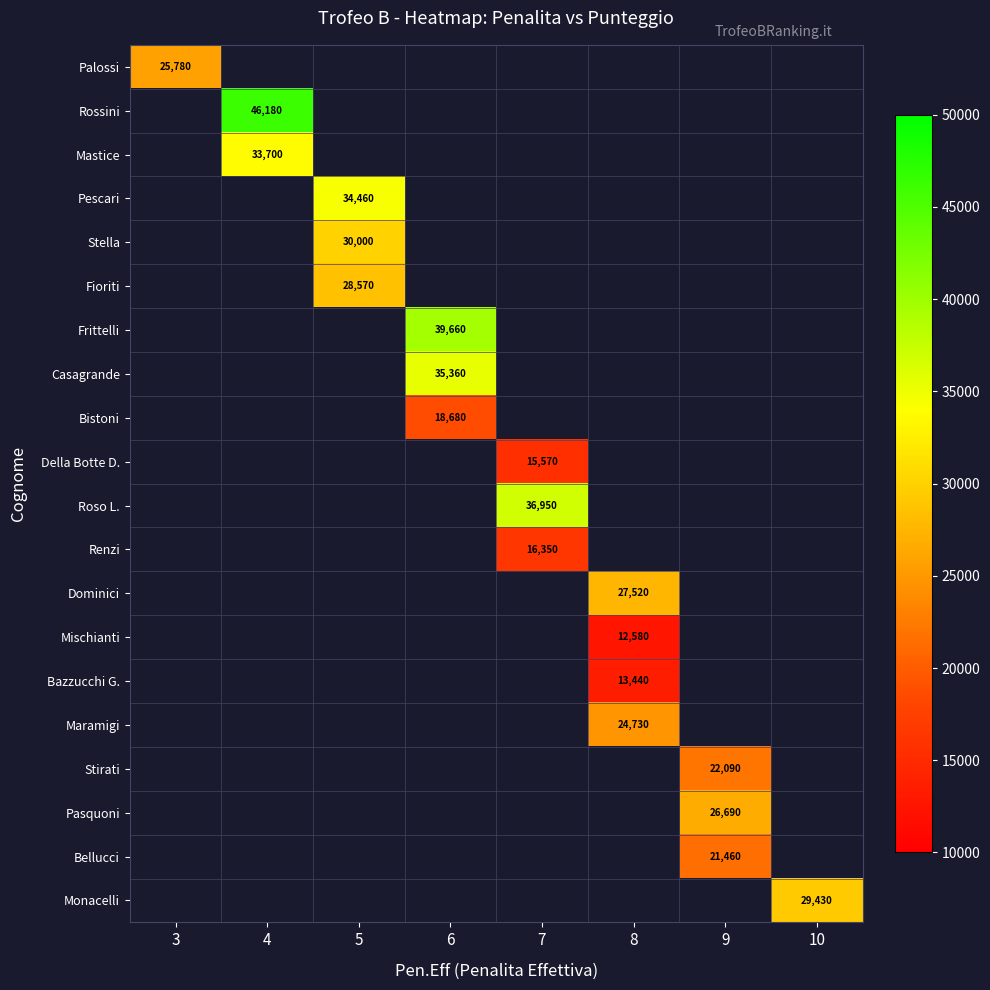

How many distinct data groups are displayed?

20